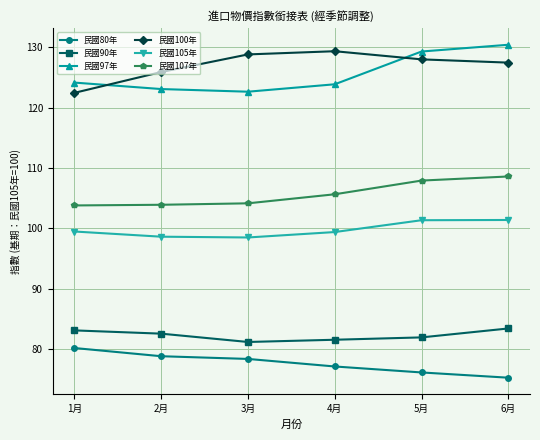

How many distinct data groups are displayed?

6